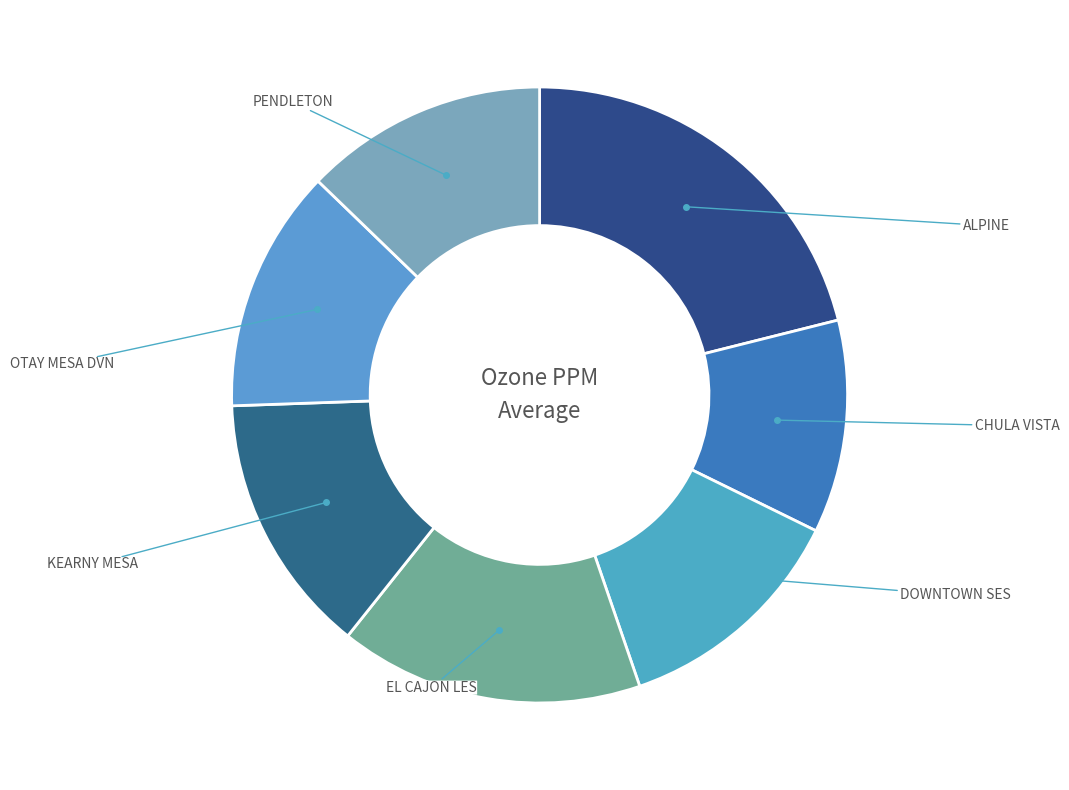

To the nearest percent, what is the average slice percentage?

14%